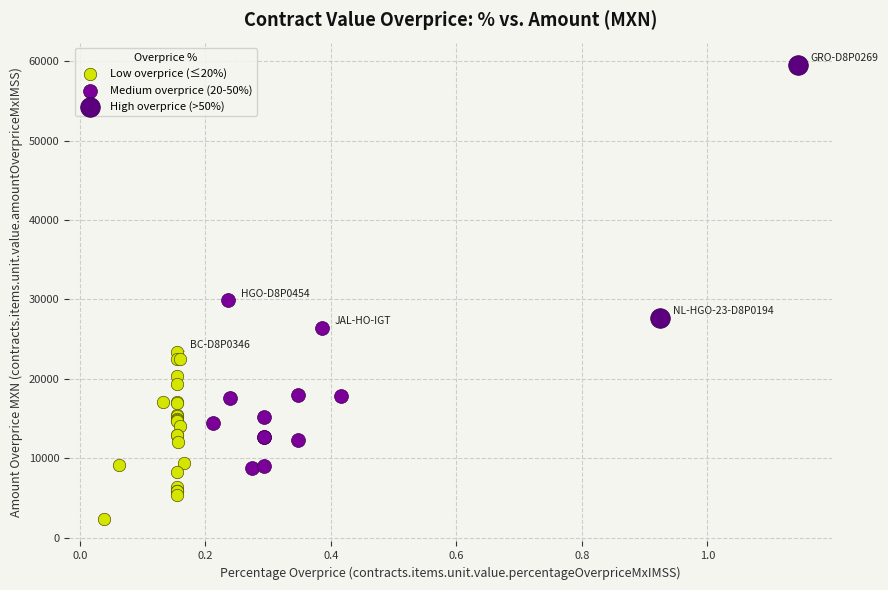

Which series has the largest Y range (max minus min)?

High overprice (>50%)